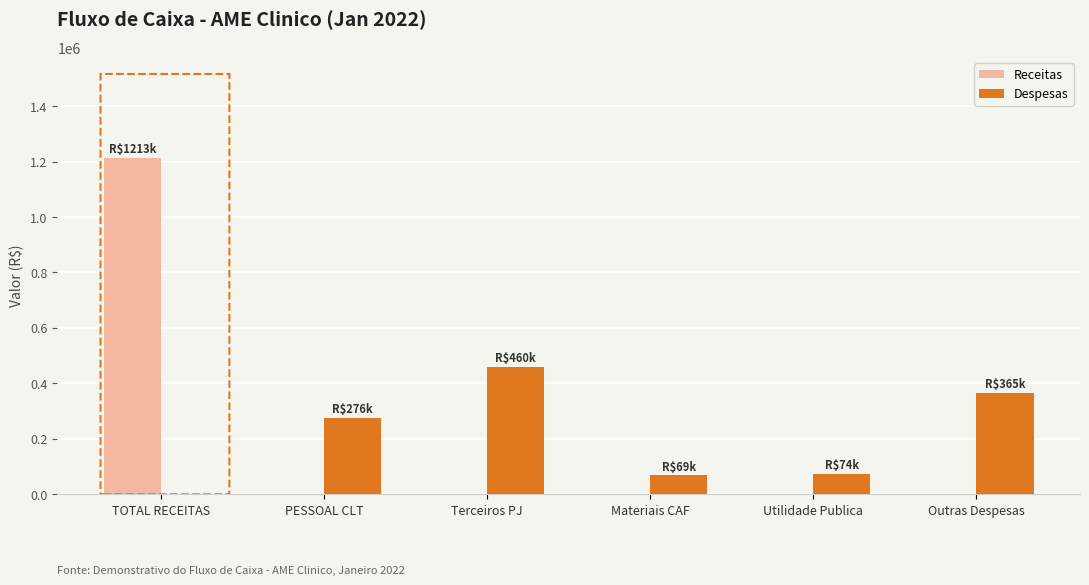

How many values in Despesas are above zero?

5